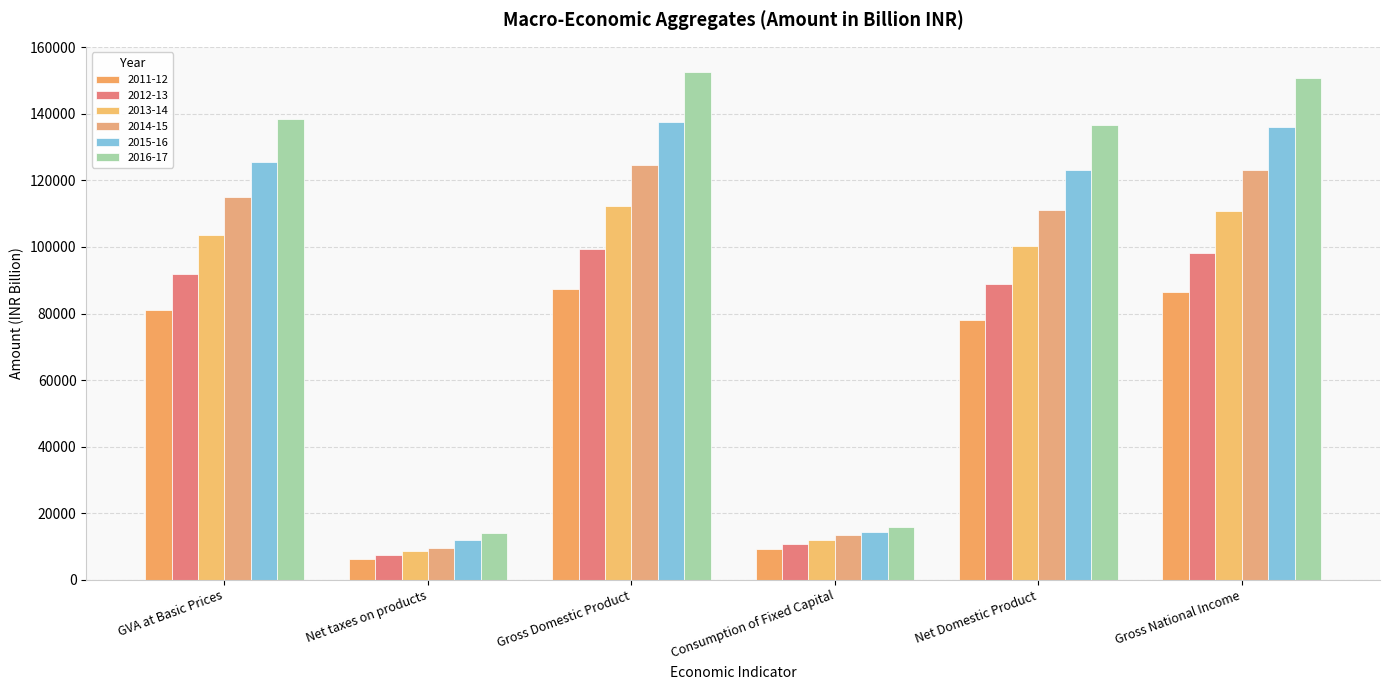

At which label does 2011-12 reach its minimum?

Net taxes on products